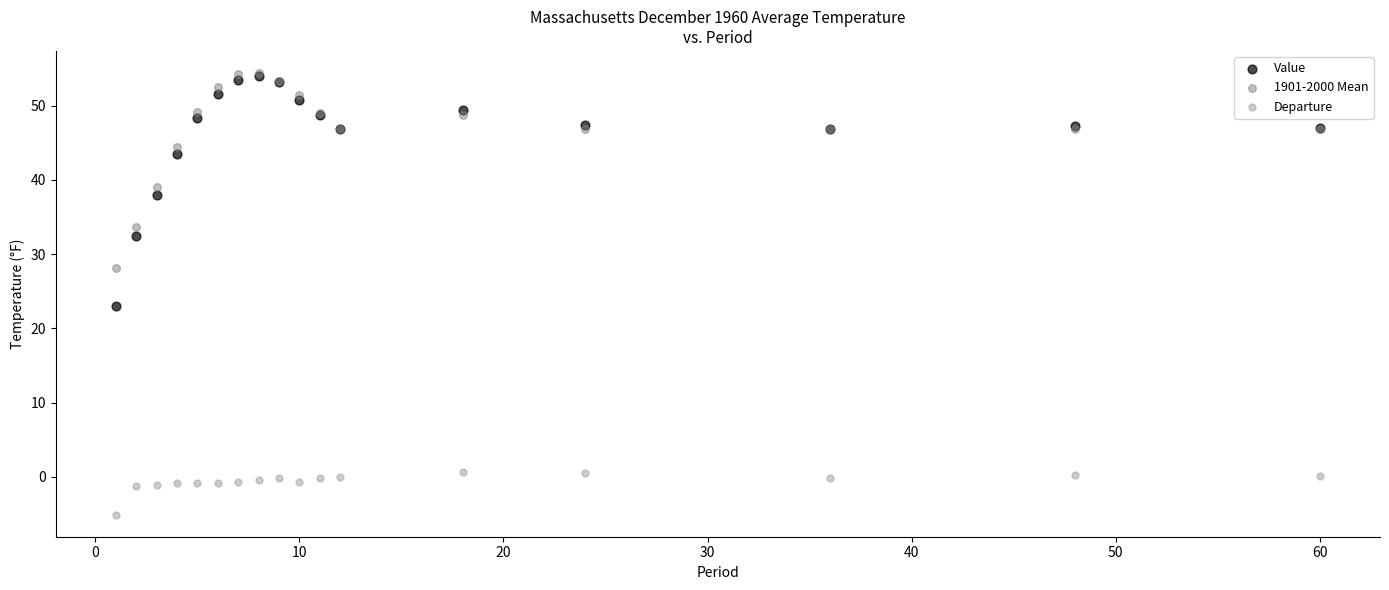

Across all series, what Y value is closest to 24?

23.0